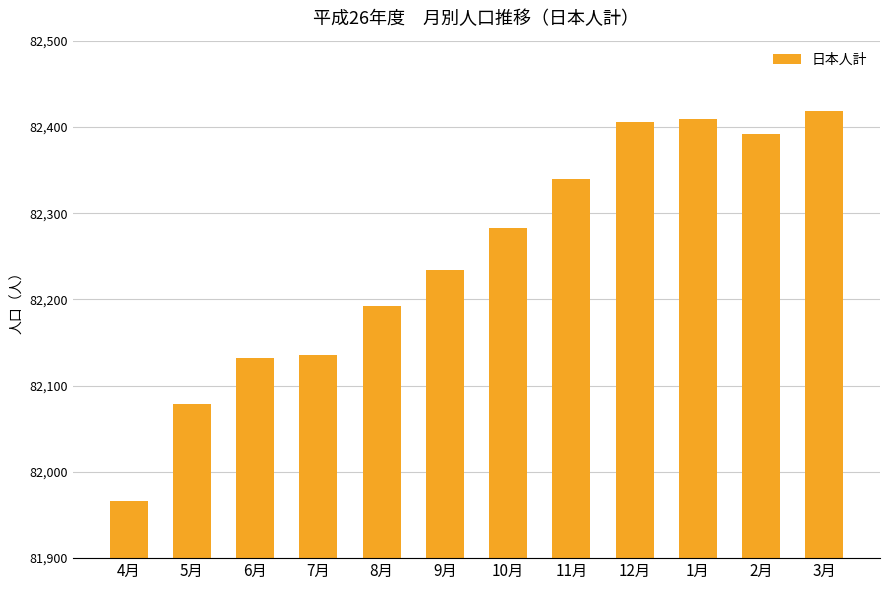

Count the number of data series in this chart.

1